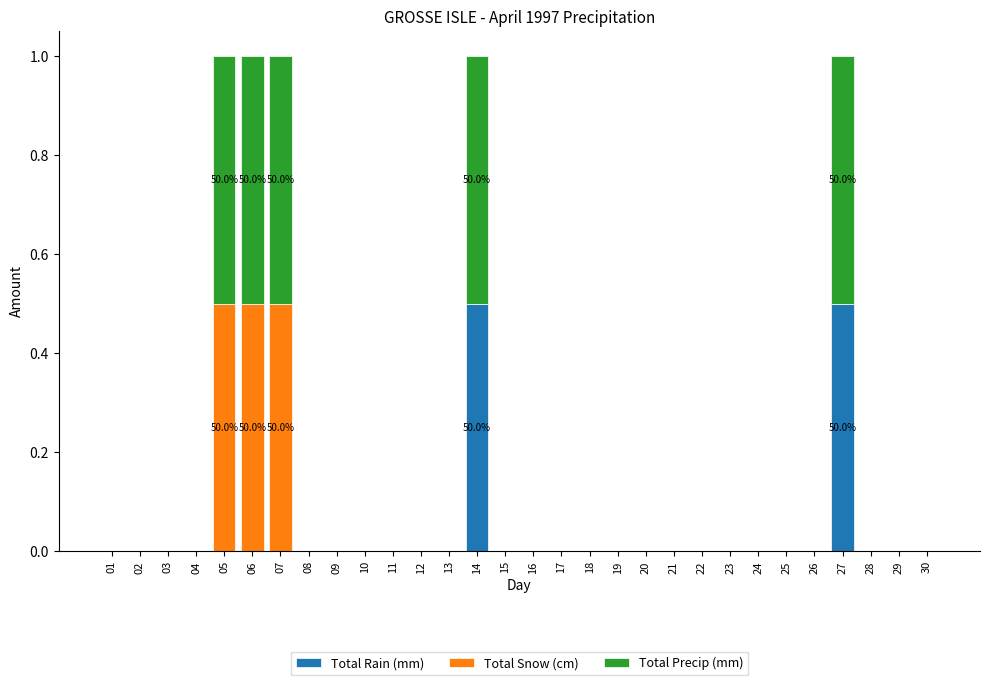

Count the number of data series in this chart.

3